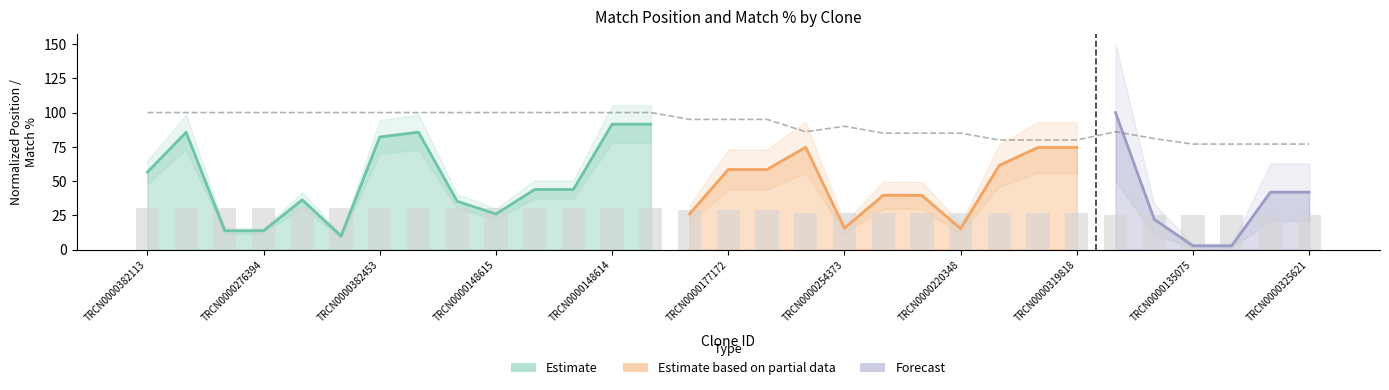

The SDR Match % series shows 16.8 at TRCN0000325621. True or false?

False